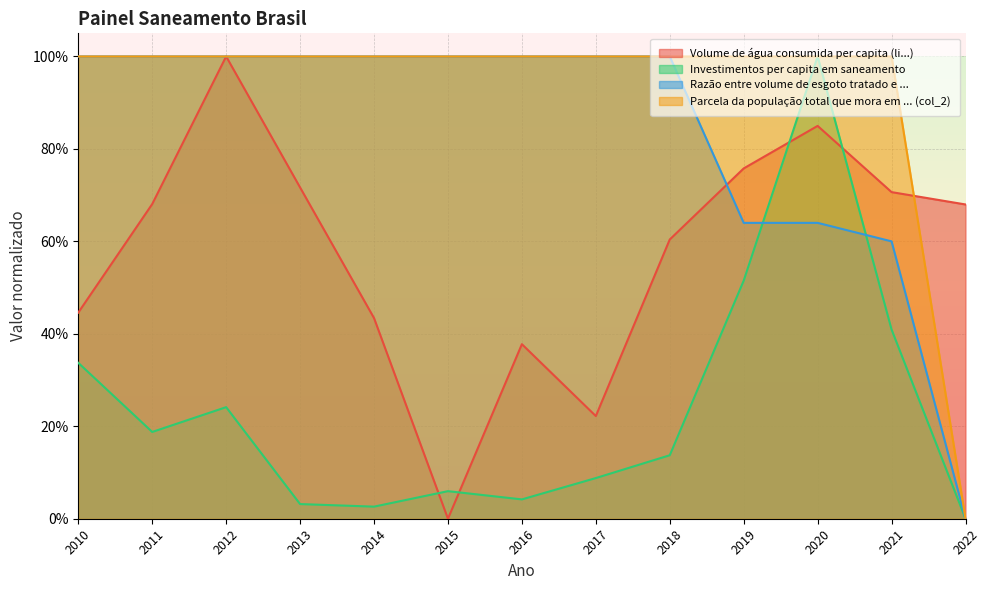

Reading left to right, list all the values displayed in this chart.

Volume de água consumida per capita (li...): 0.4	0.7	1.0	0.7	0.4	0.0	0.4	0.2	0.6	0.8	0.8	0.7	0.7
Investimentos per capita em saneamento: 0.3	0.2	0.2	0.0	0.0	0.1	0.0	0.1	0.1	0.5	1.0	0.4	0.0
Razão entre volume de esgoto tratado e ...: 1.0	1.0	1.0	1.0	1.0	1.0	1.0	1.0	1.0	0.6	0.6	0.6	0.0
Parcela da população total que mora em ... (col_2): 1.0	1.0	1.0	1.0	1.0	1.0	1.0	1.0	1.0	1.0	1.0	1.0	0.0